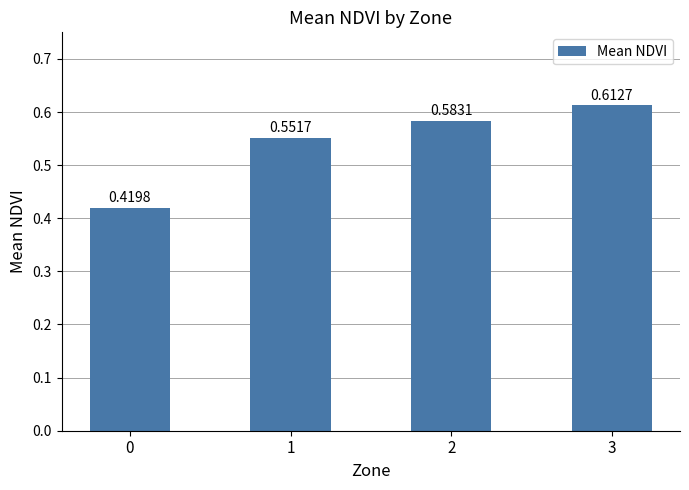

Rank the categories by value from lowest to highest.

0, 1, 2, 3